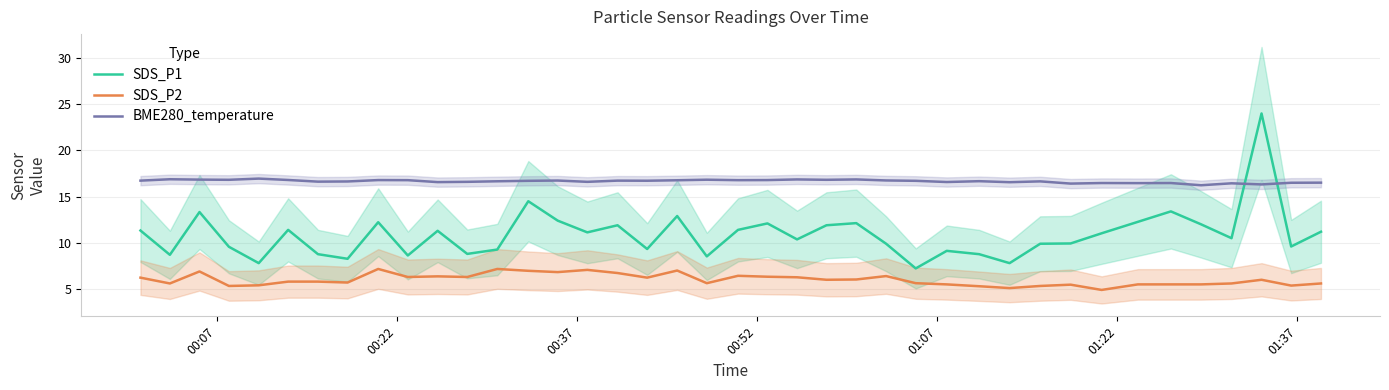

What is the maximum value for BME280_temperature?

16.9